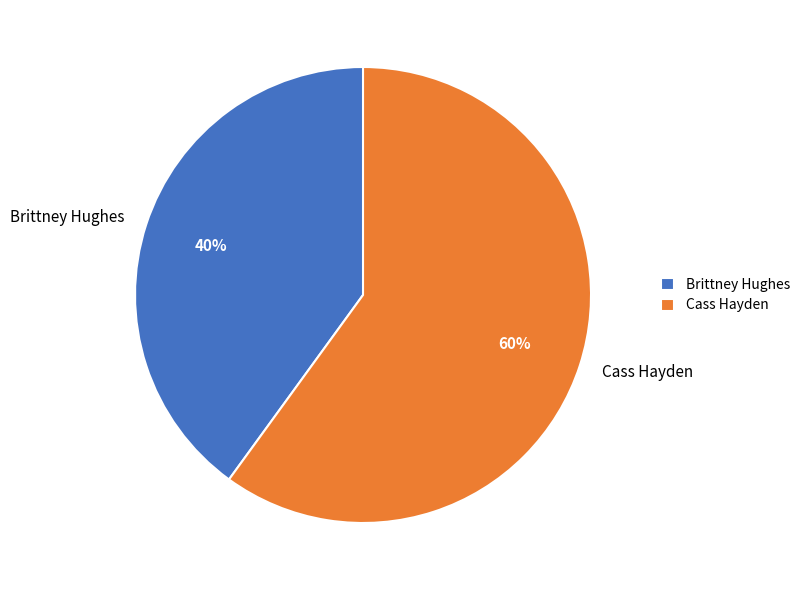

Is the sum of Brittney Hughes and Cass Hayden greater than half?

Yes